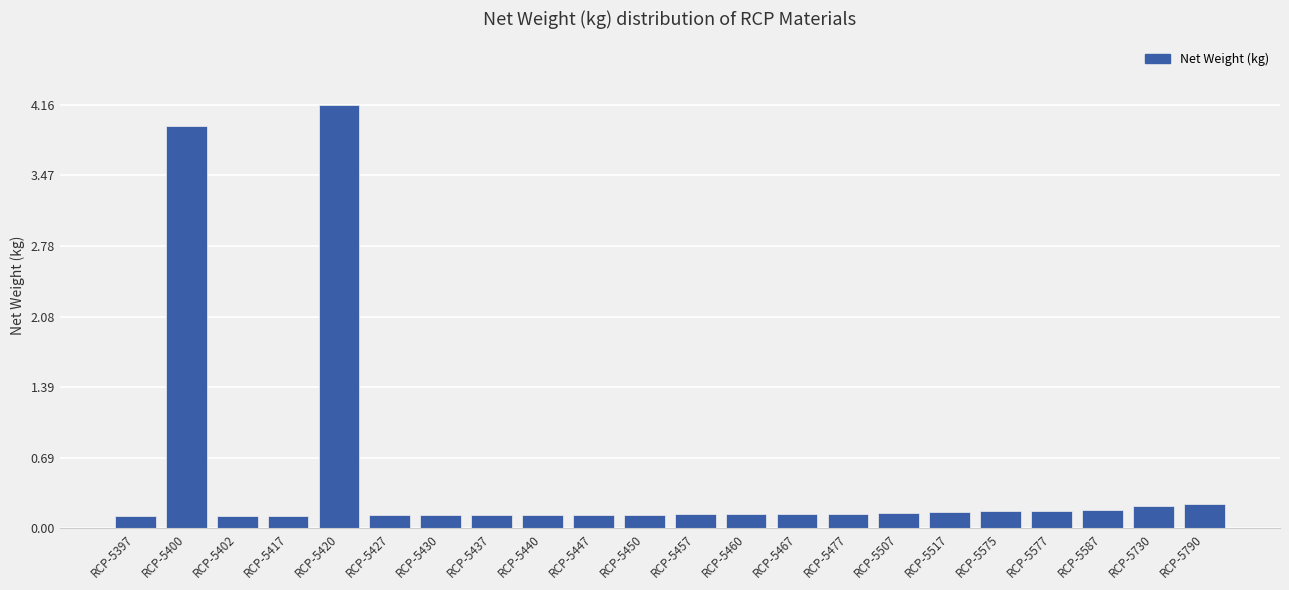

What is the difference between the second highest and second lowest values?

3.8